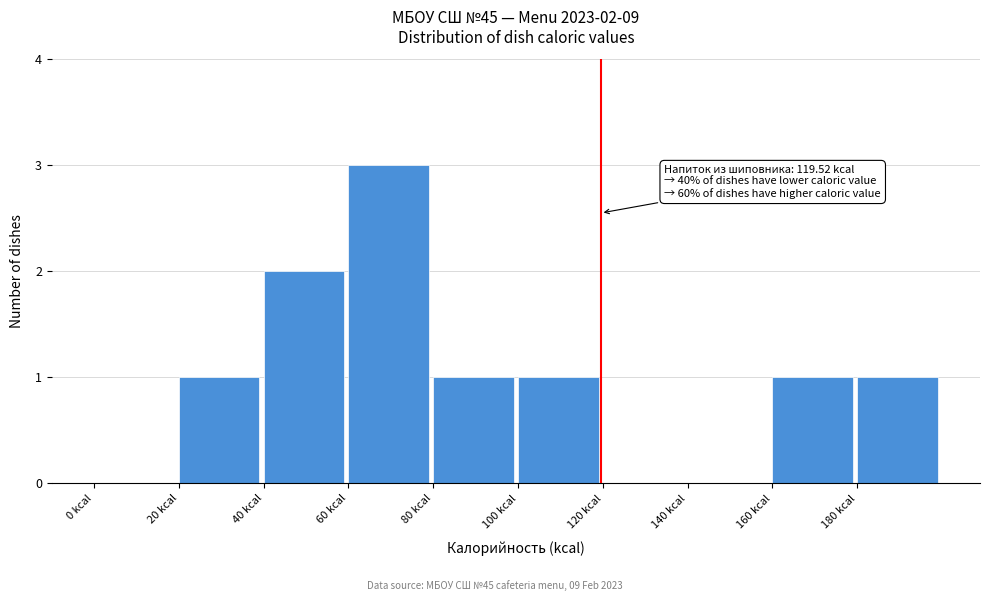

Over which range of the x-axis is the bar tallest?

60 to 80